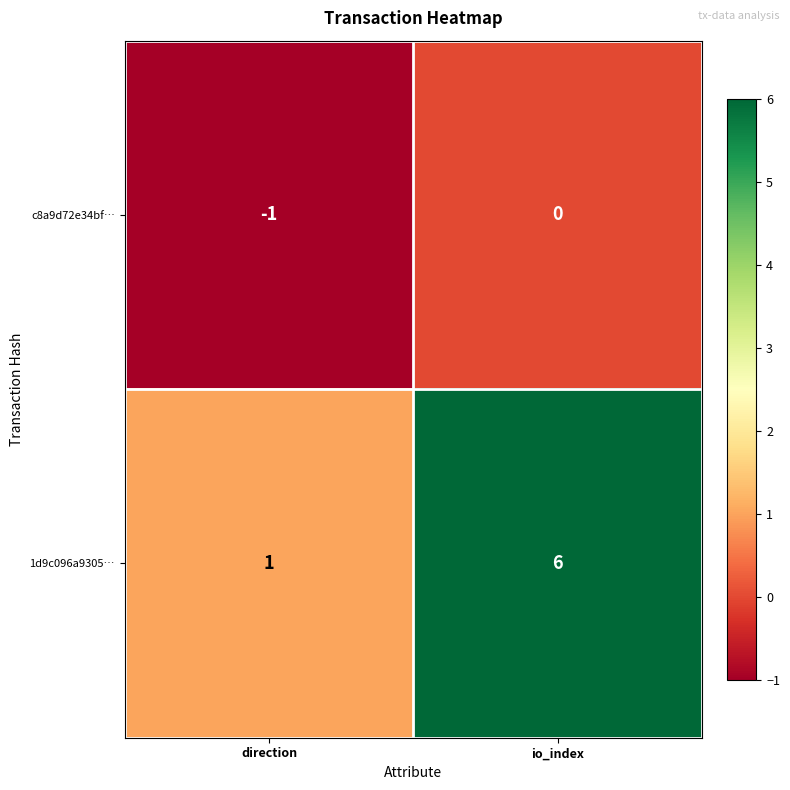

At which category is the sum across all series the highest?

io_index